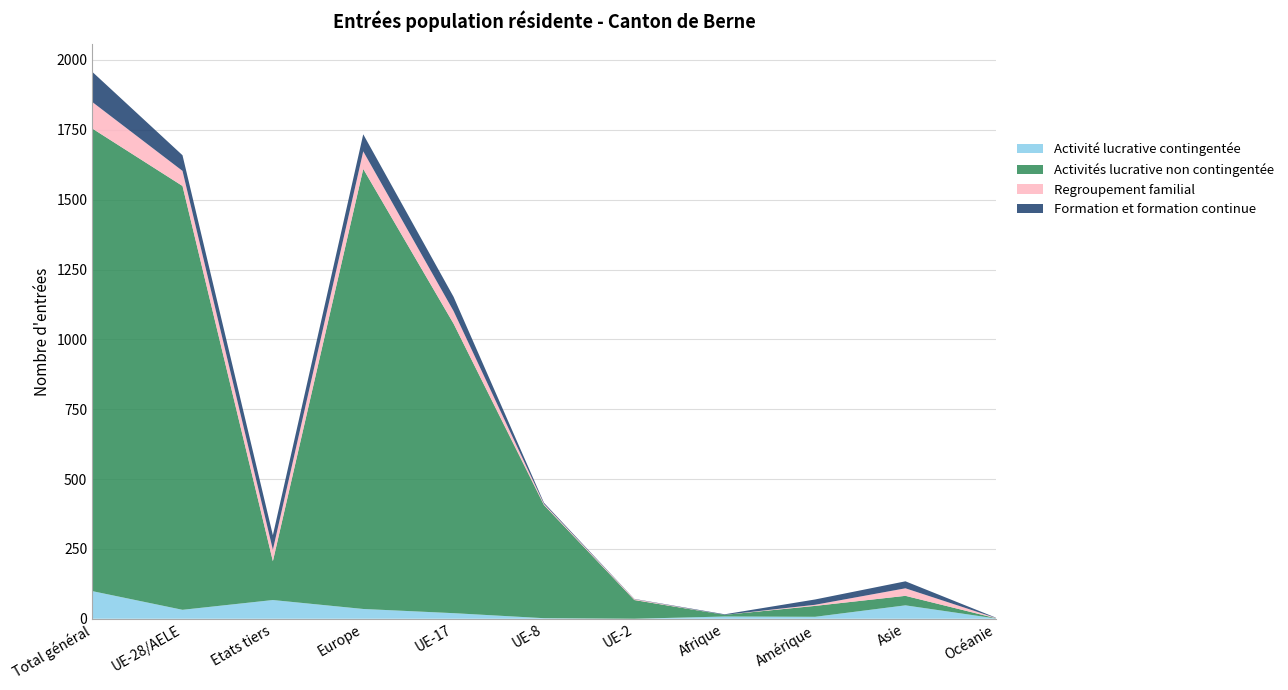

Reading right to left, extract all data points from this chart.

Activité lucrative contingentée: Océanie=1	Asie=48	Amérique=7	Afrique=8	UE-2=0	UE-8=2	UE-17=20	Europe=35	Etats tiers=67	UE-28/AELE=32	Total général=99
Activités lucrative non contingentée: Océanie=1	Asie=34	Amérique=39	Afrique=6	UE-2=67	UE-8=405	UE-17=1036	Europe=1575	Etats tiers=139	UE-28/AELE=1517	Total général=1656
Regroupement familial: Océanie=1	Asie=27	Amérique=4	Afrique=0	UE-2=3	UE-8=4	UE-17=45	Europe=63	Etats tiers=41	UE-28/AELE=54	Total général=95
Formation et formation continue: Océanie=1	Asie=25	Amérique=19	Afrique=2	UE-2=1	UE-8=4	UE-17=51	Europe=61	Etats tiers=52	UE-28/AELE=56	Total général=108